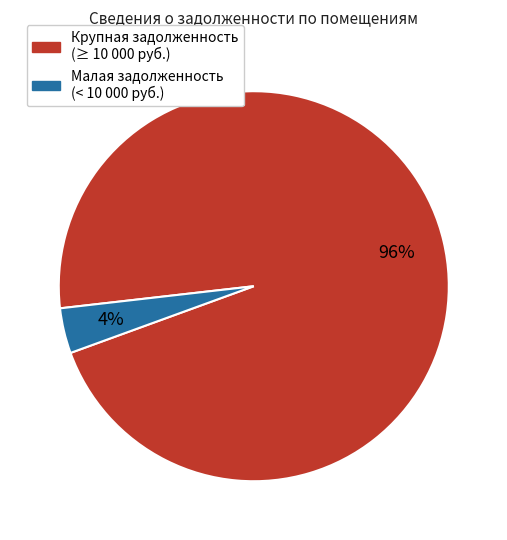

To the nearest percent, what is the average slice percentage?

50%